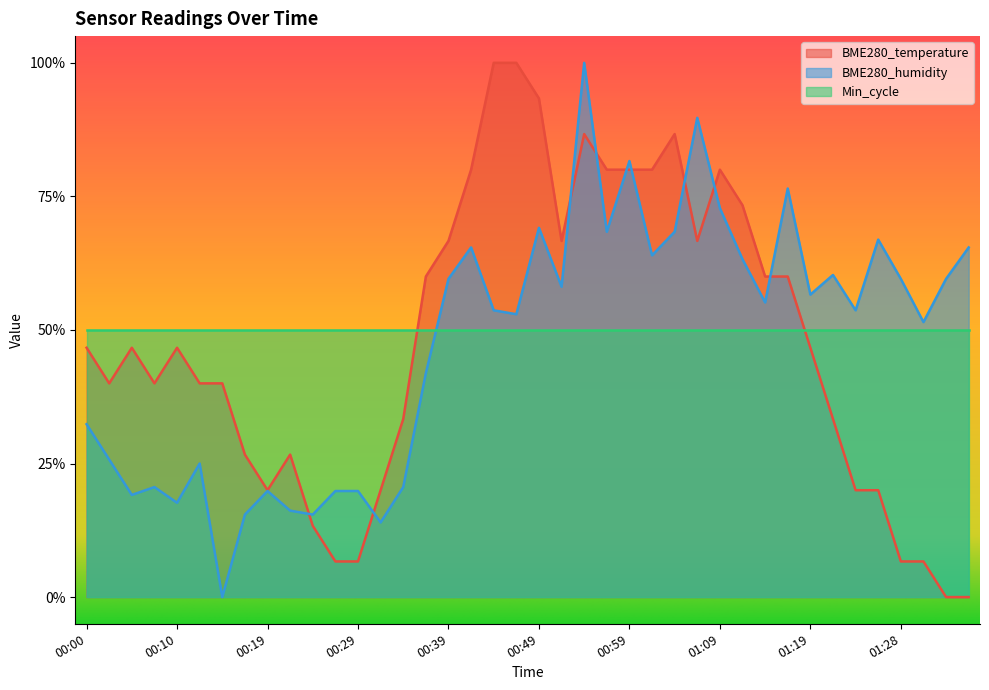

Which series changed the most between 00:51 and 01:33?

BME280_temperature